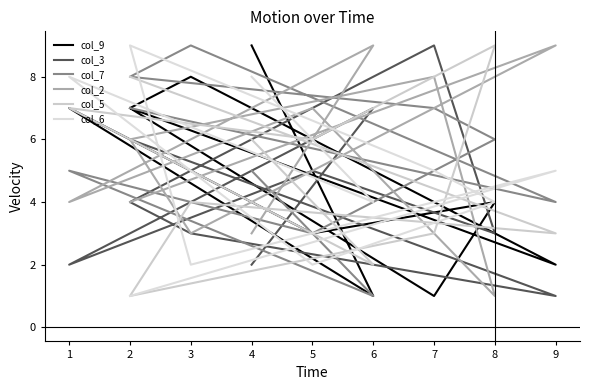

What is the value of the col_7 point at the 3rd from the left?

9